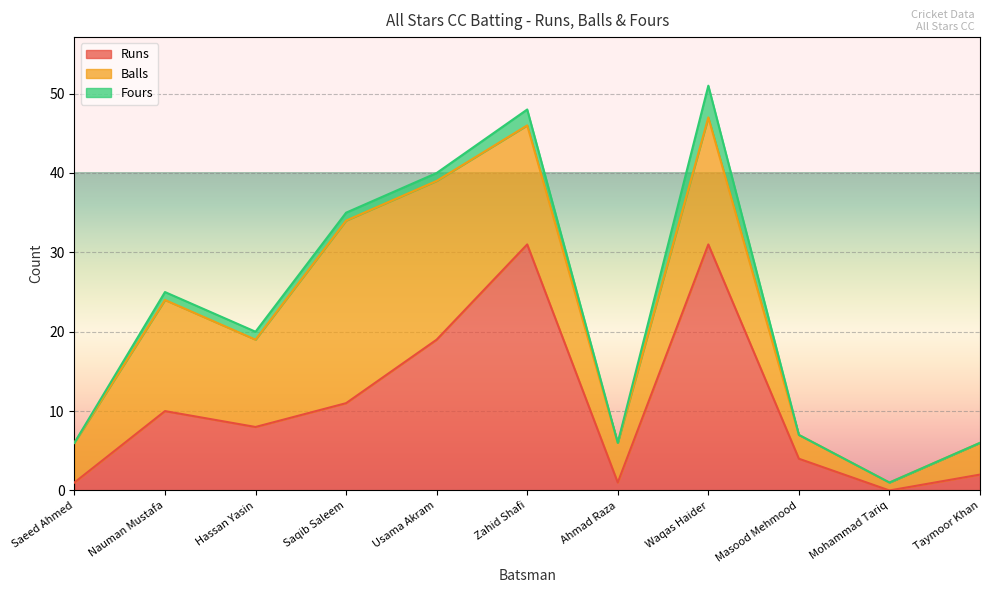

Reading left to right, list all the values displayed in this chart.

Runs: 1	10	8	11	19	31	1	31	4	0	2
Balls: 5	14	11	23	20	15	5	16	3	1	4
Fours: 0	1	1	1	1	2	0	4	0	0	0